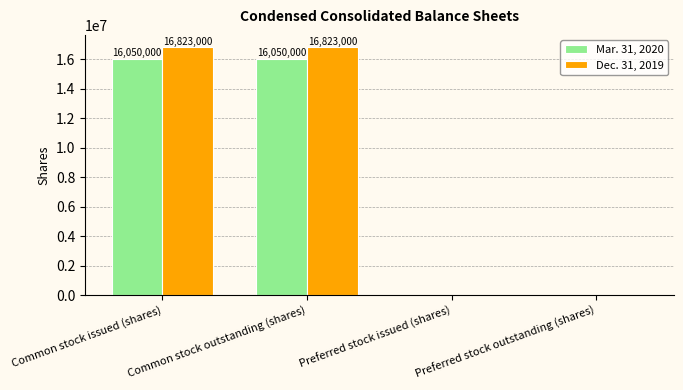

The value of Dec. 31, 2019 at Preferred stock outstanding (shares) is 10521555. True or false?

False